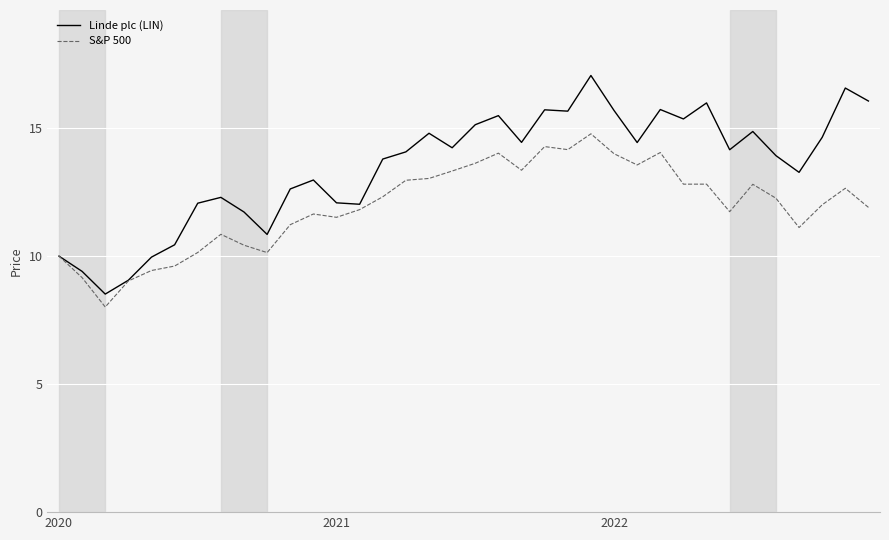

Rank the series by their average value, from highest to lowest.

Linde plc (LIN), S&P 500